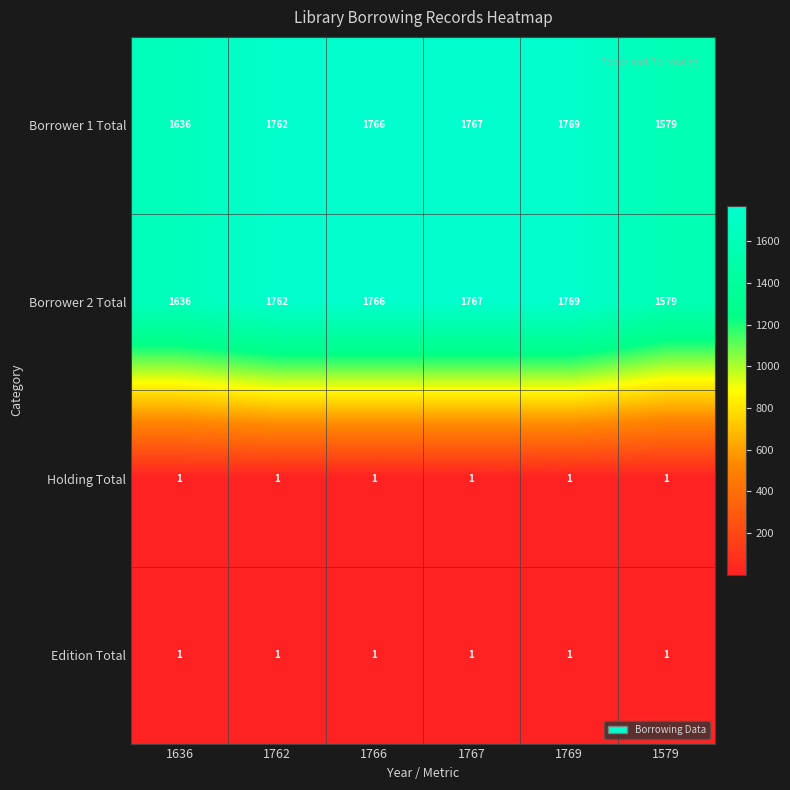

True or false: Holding Total has a value of 1 at 1579.

True